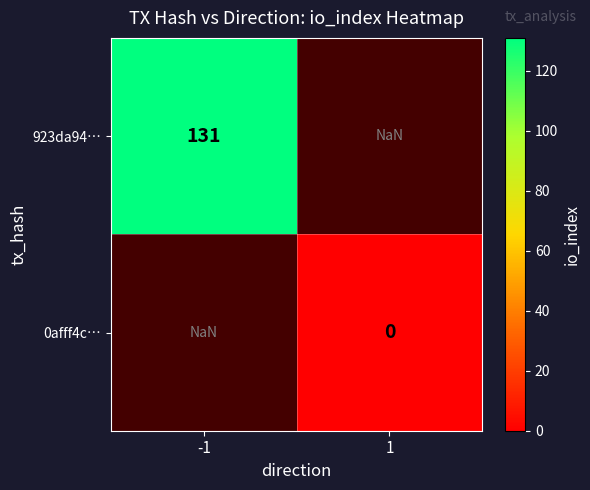

The value of 923da94… at -1 is 222.4. True or false?

False